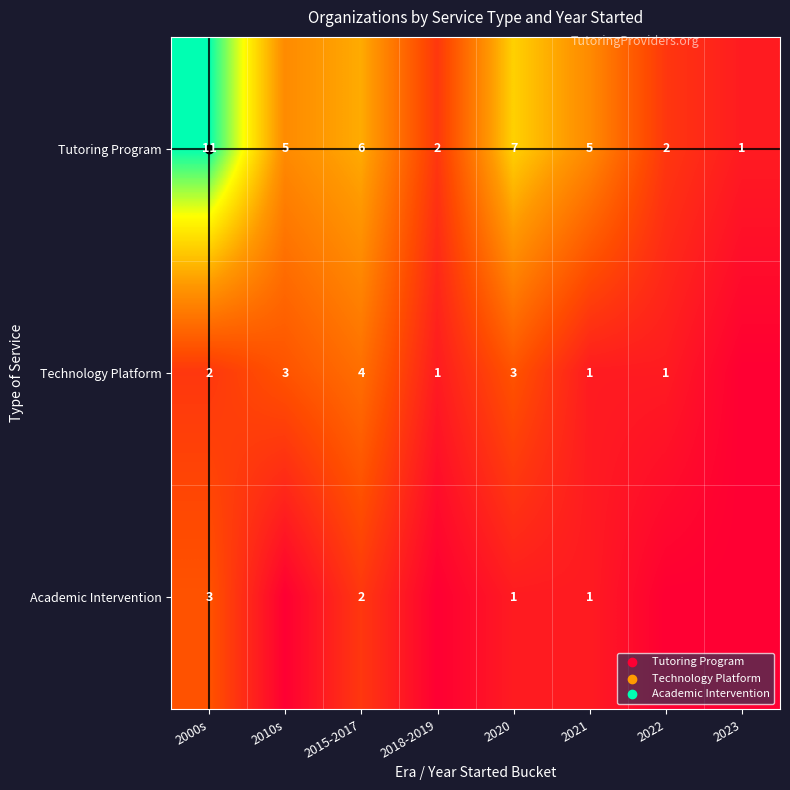

What is the difference between the highest and lowest values at 2000s?

9